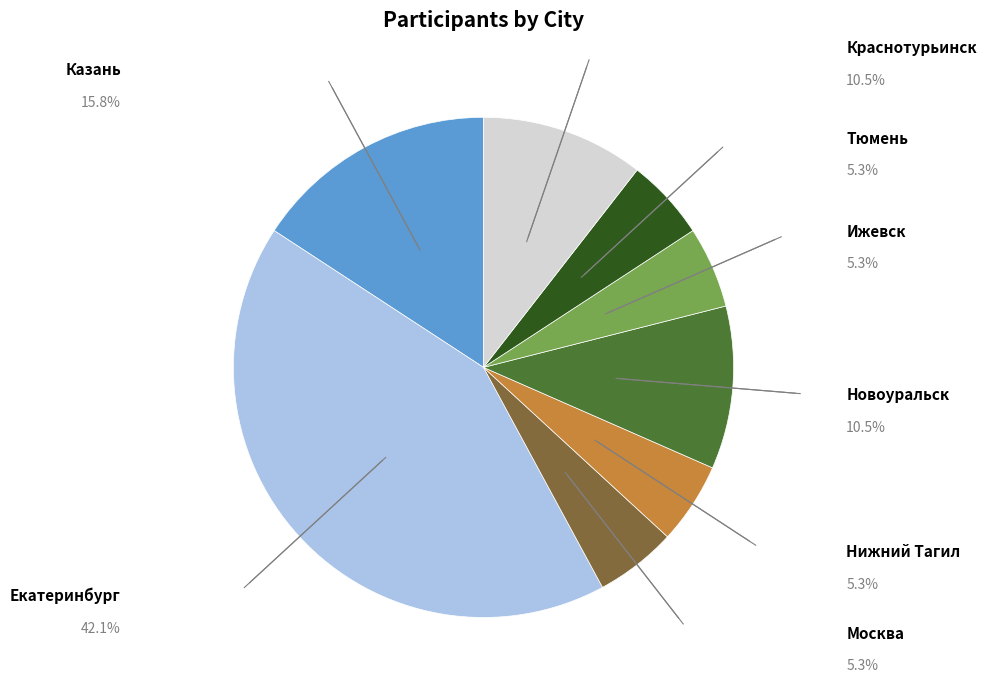

Is there any slice that represents more than half of the pie?

No